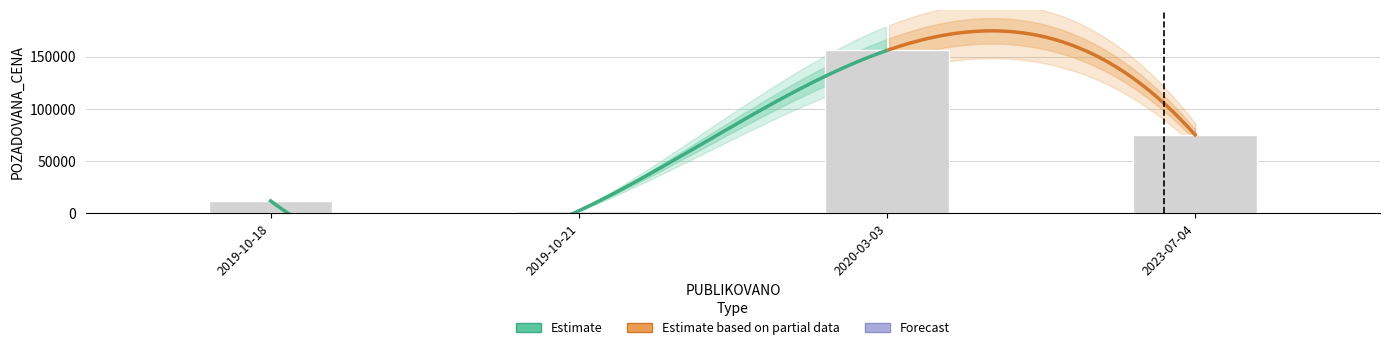

Reading right to left, extract all data points from this chart.

75000	155940	2250	11700